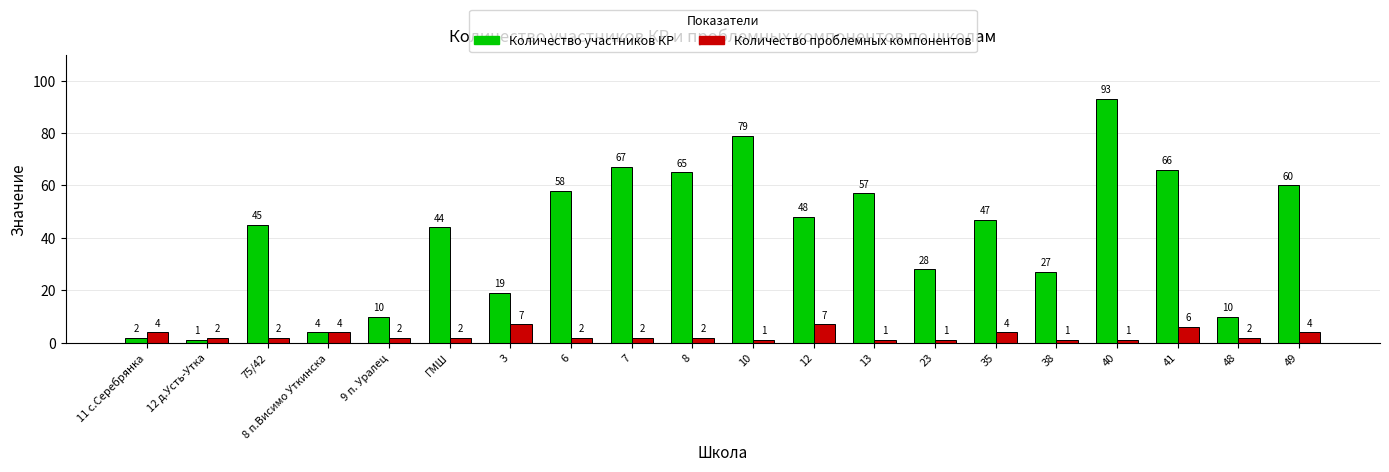

At 48, list the series in order from smallest to largest.

Количество проблемных компонентов, Количество участников КР